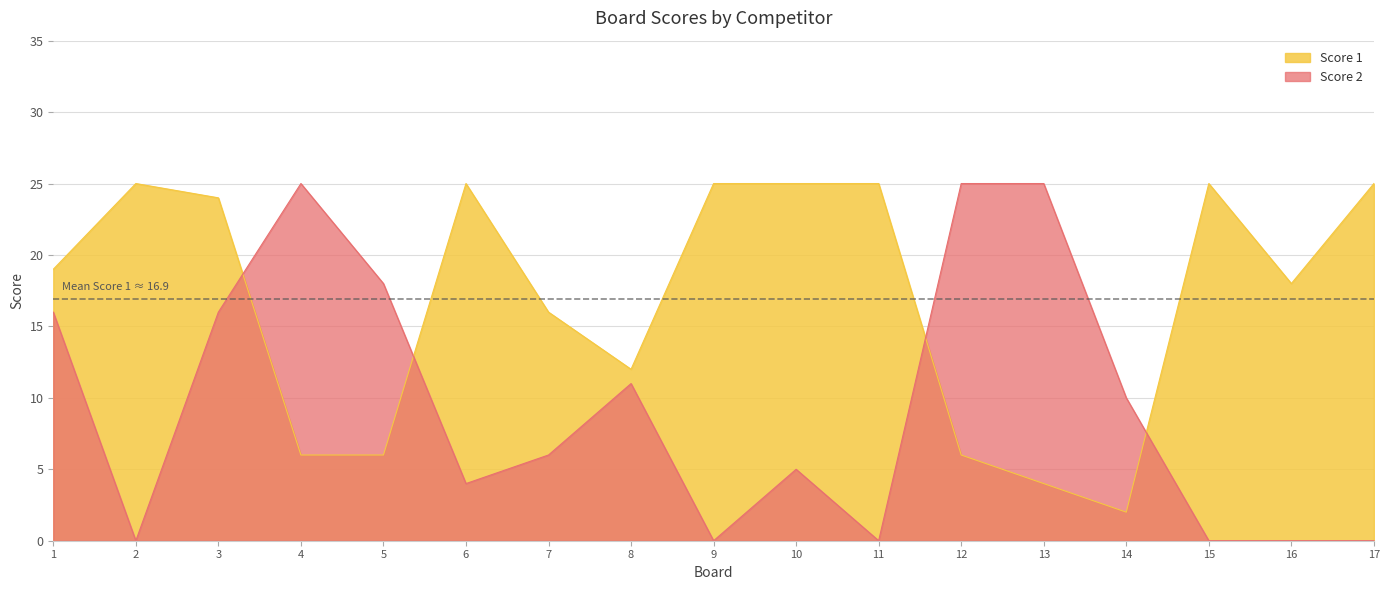

Between 13 and 14, which is larger?

13